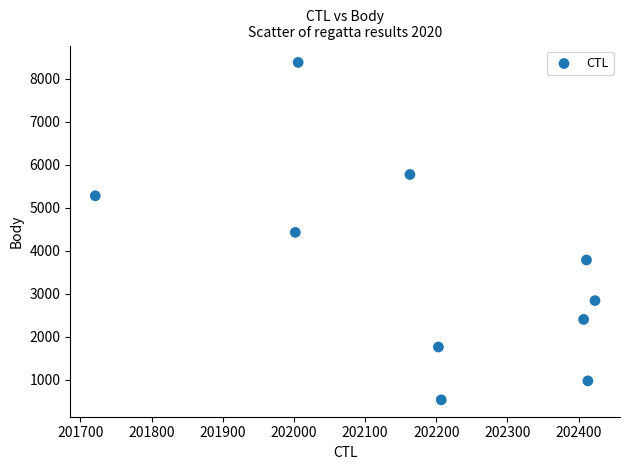

What is the range of Y values (max minus min)?

7858